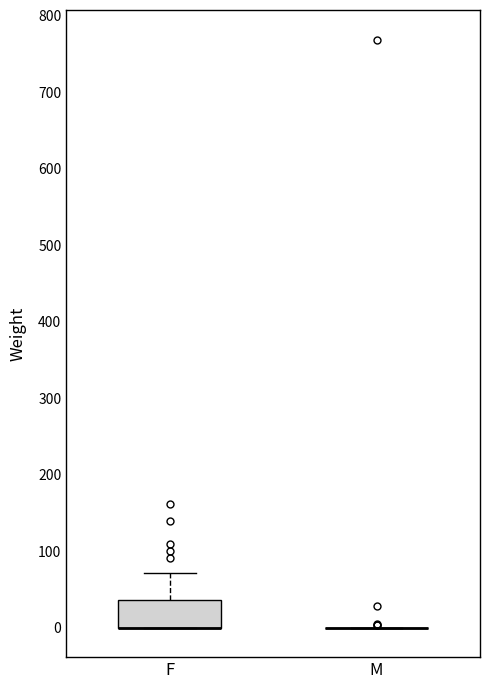

Where is the lower edge of the box for F on the y-axis? The values are not printed on the chart, so give them approximately, as read against the axis.

0